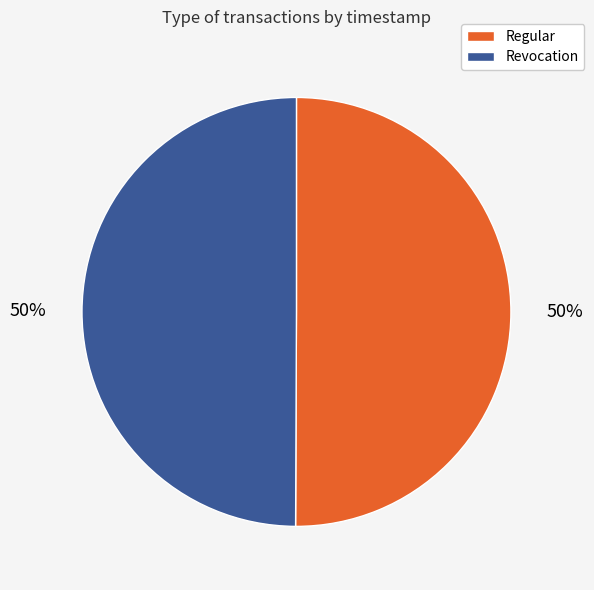

Combined, do Regular and Revocation account for over 50%?

Yes